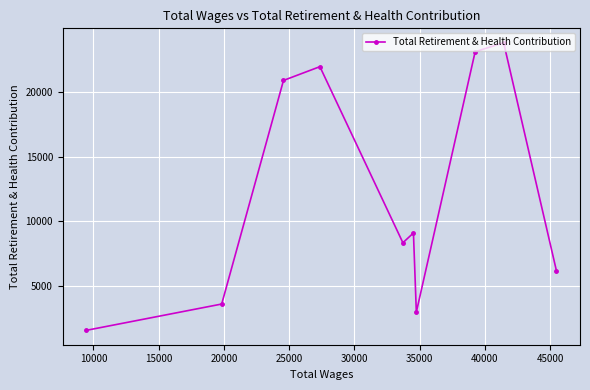

What is the value of the 9th point from the left?

23833